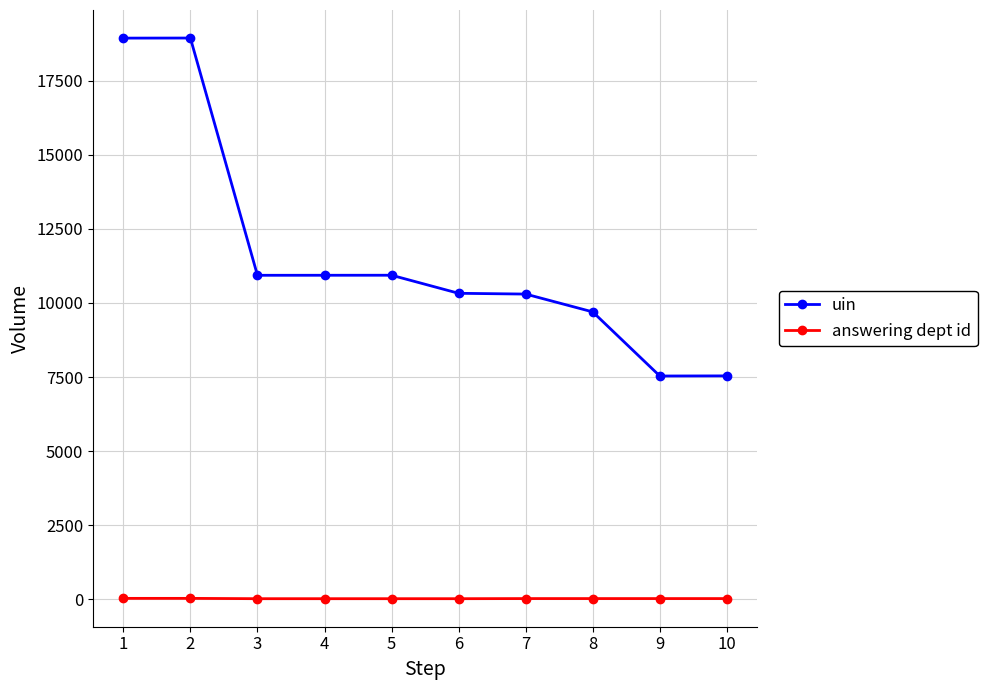

What is the difference between the maximum and minimum values in the uin series?

11410